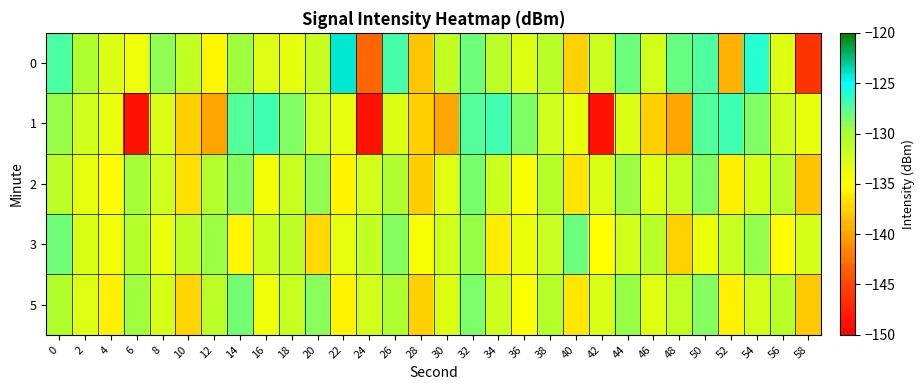

What is the smallest value displayed?

-148.7